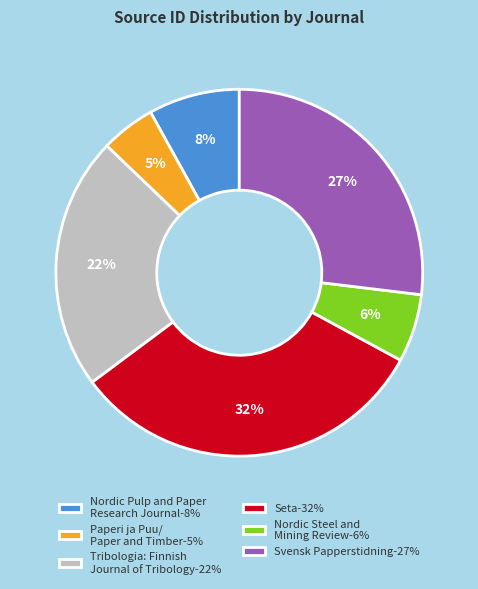

To the nearest percent, what percentage of the pie is Tribologia: Finnish Journal of Tribology-22%?

22%